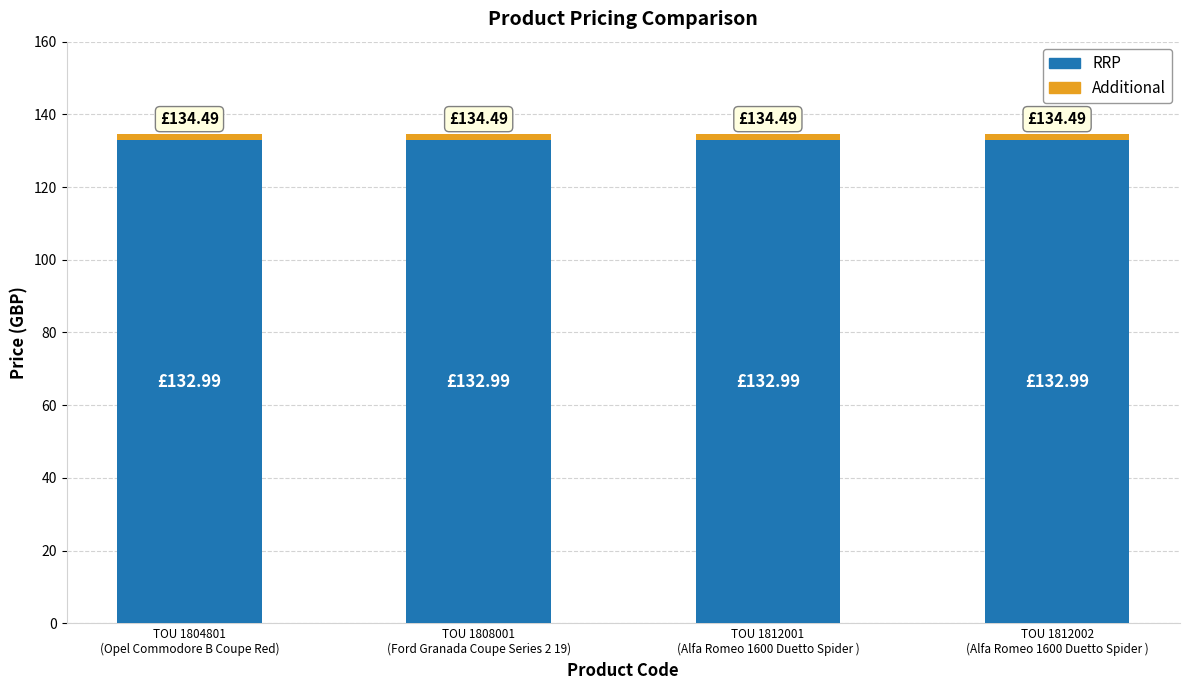

Are the bars horizontal?

No